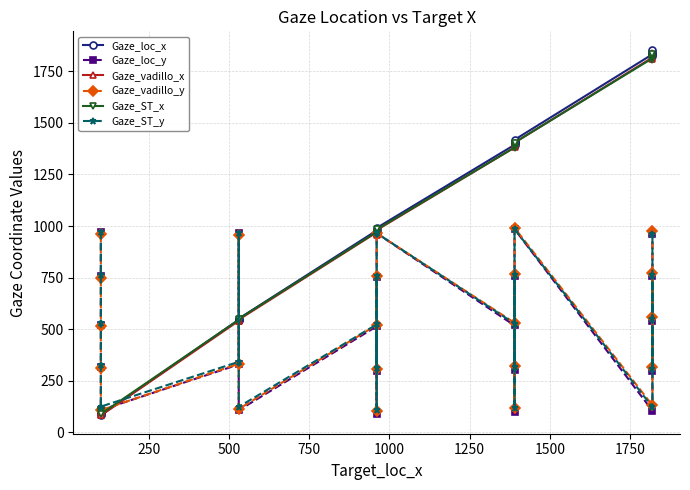

What are all the series names shown in the legend?

Gaze_loc_x, Gaze_loc_y, Gaze_vadillo_x, Gaze_vadillo_y, Gaze_ST_x, Gaze_ST_y